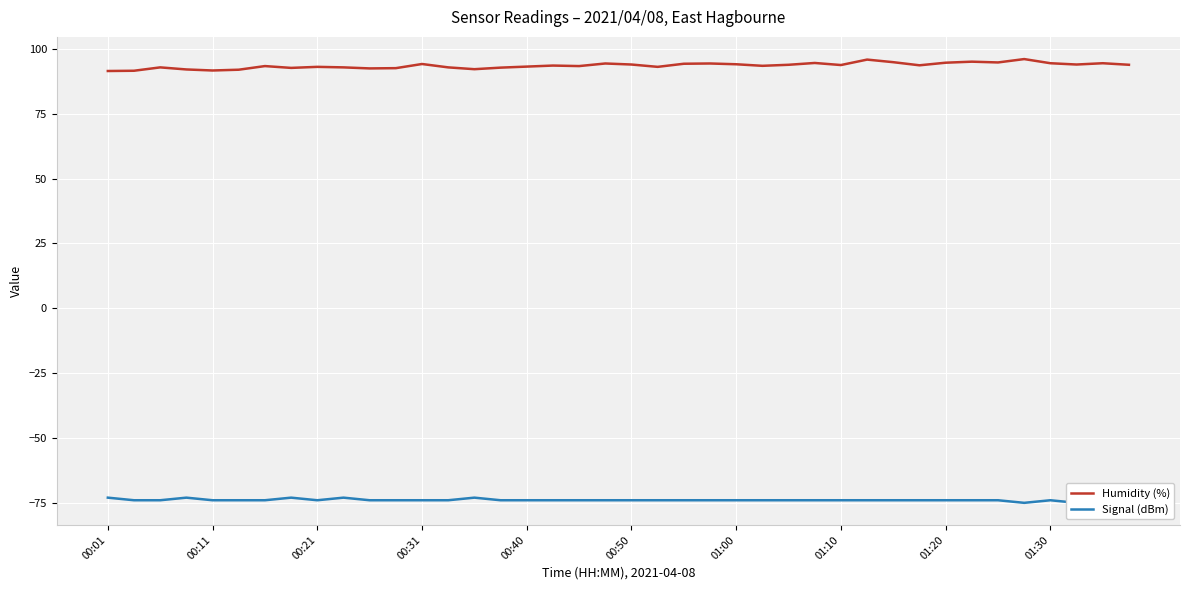

Is the value of Signal (dBm) at 13 greater than the value of Humidity (%) at 10?

No